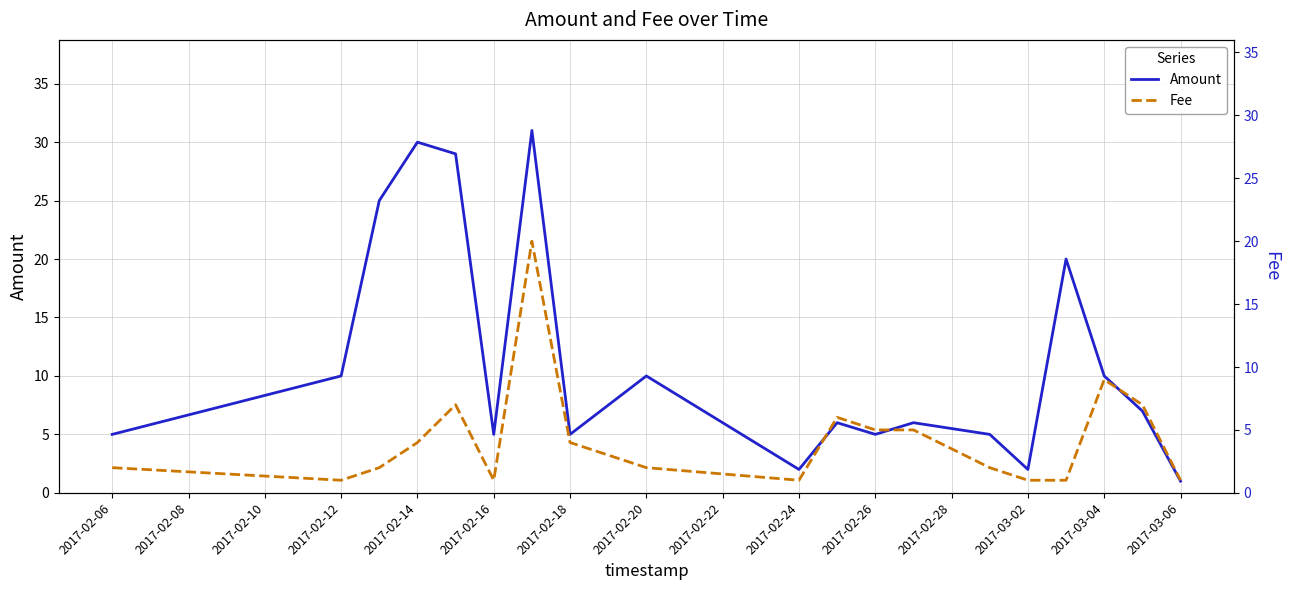

What is the maximum value shown in the chart?

31